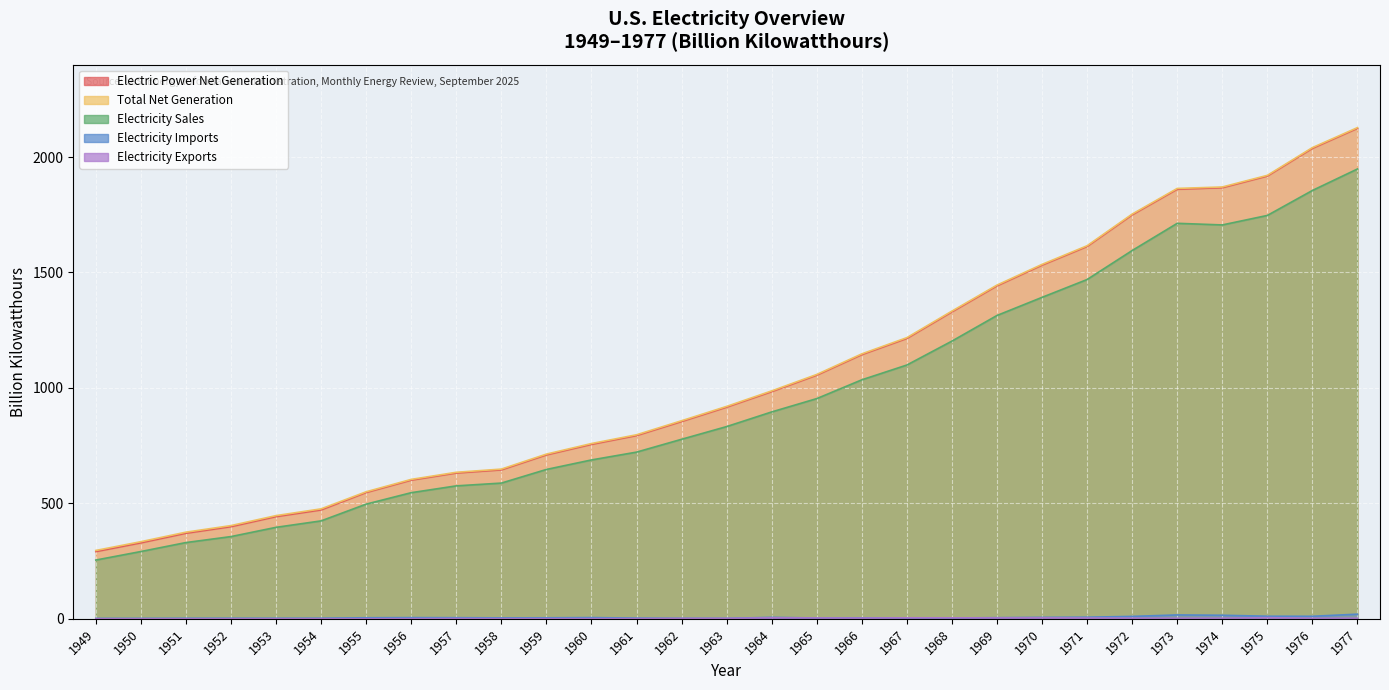

True or false: Electricity Exports has a value of 0.9 at 1961.

True